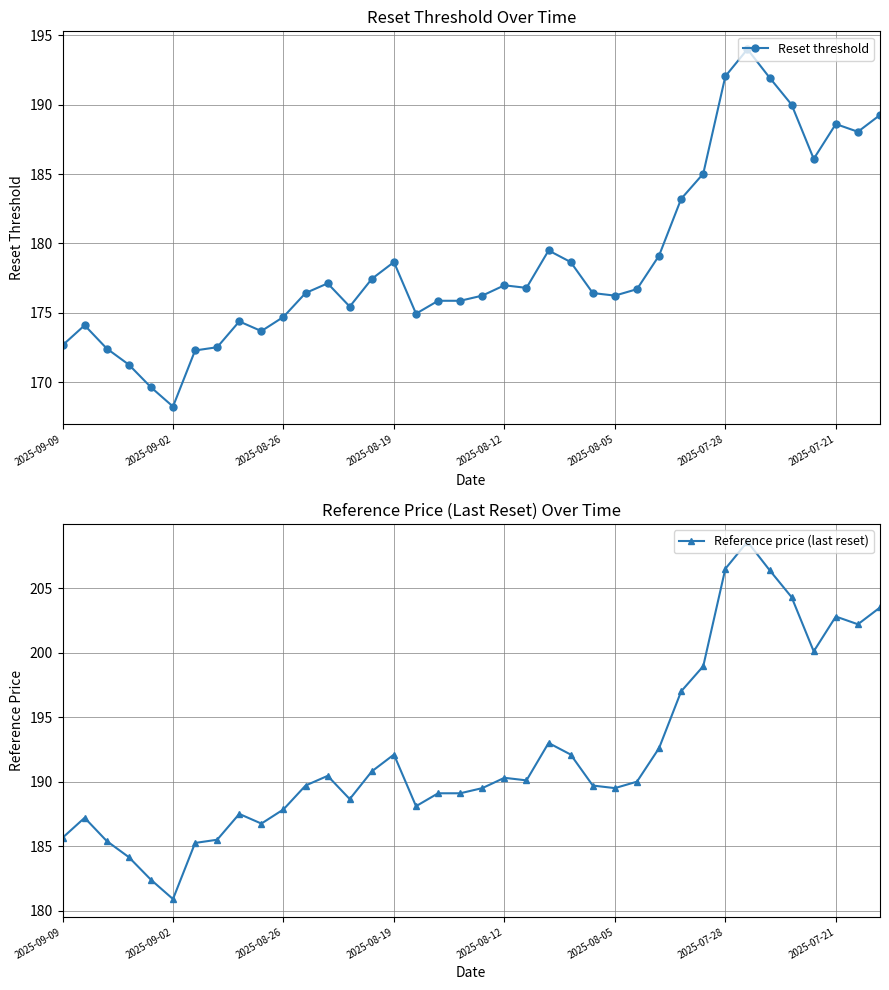

The value of Reference price (last reset) at 32 is 206.4. True or false?

True